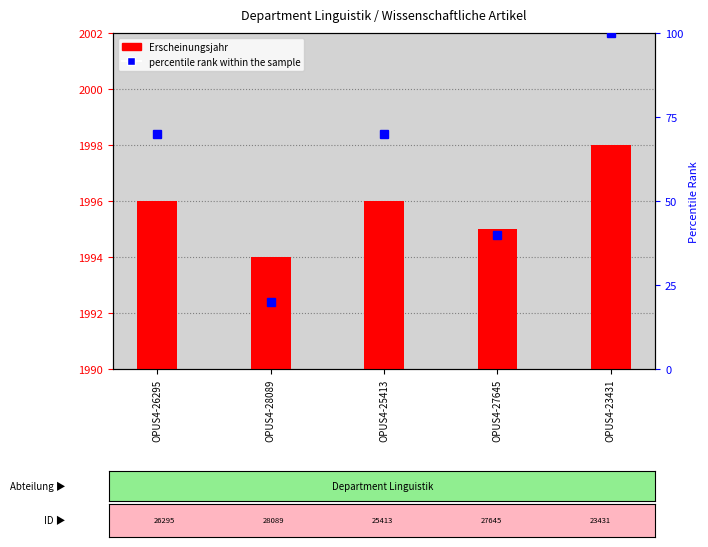

Where does the percentile rank within the sample series first go above 70?

OPUS4-23431